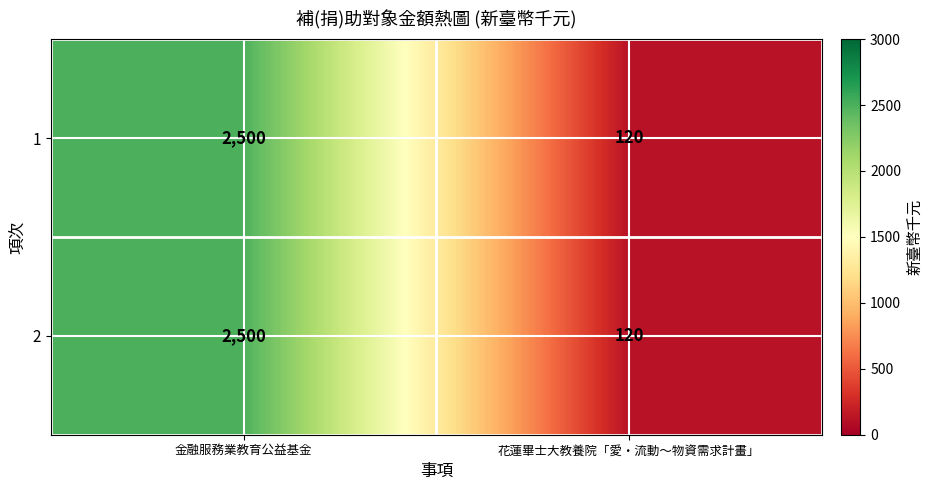

At which category does the chart reach its minimum across all series?

花蓮畢士大教養院「愛・流動～物資需求計畫」